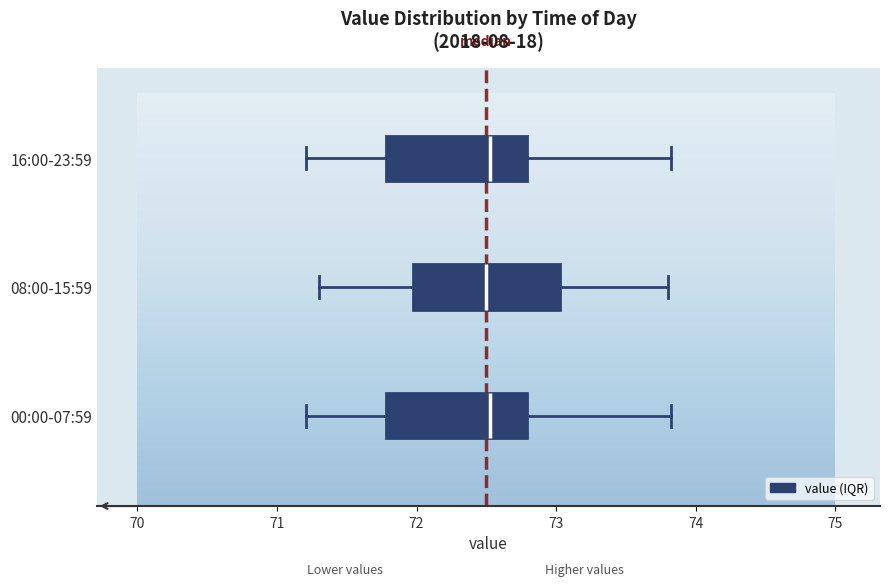

Reading bottom to top, transcribe this box plot: for each box, give where its median line is, the range the box spans, and where its two whiskers end, as read against the x-axis. The values are not printed on the chart, so give them approximately, as read against the axis.

00:00-07:59: median 72.5, box 71.8 to 72.8, whiskers 71.2 to 73.8
08:00-15:59: median 72.5, box 72.0 to 73.0, whiskers 71.3 to 73.8
16:00-23:59: median 72.5, box 71.8 to 72.8, whiskers 71.2 to 73.8